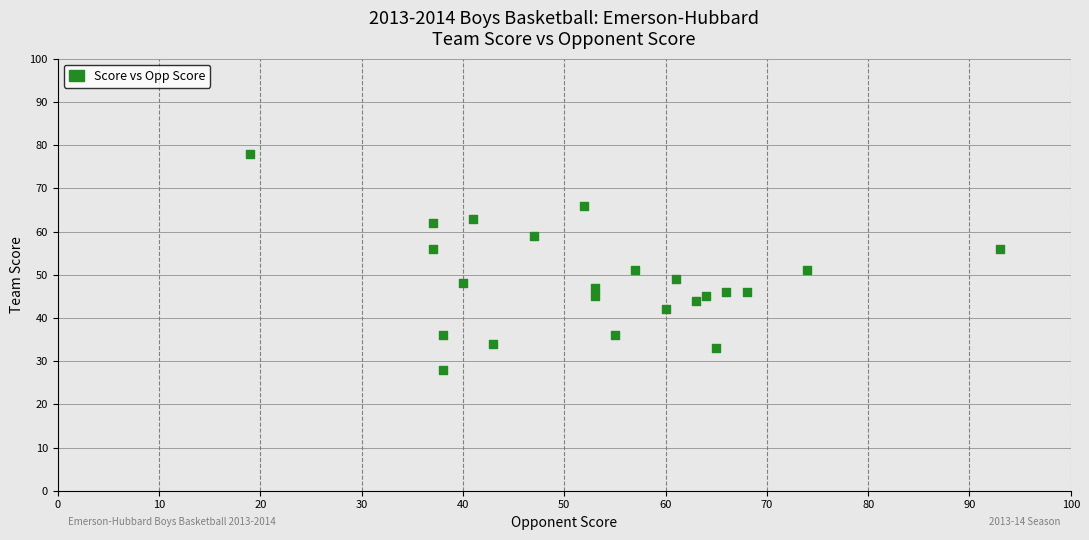

What is the range of X values (max minus min)?

74